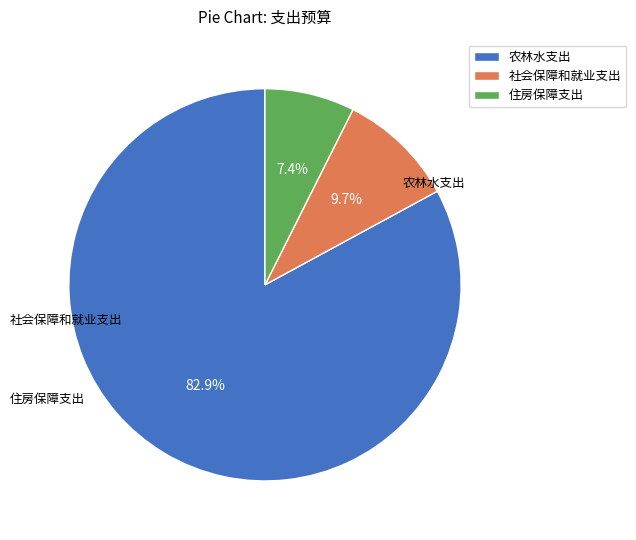

Count the number of slices in the pie.

3